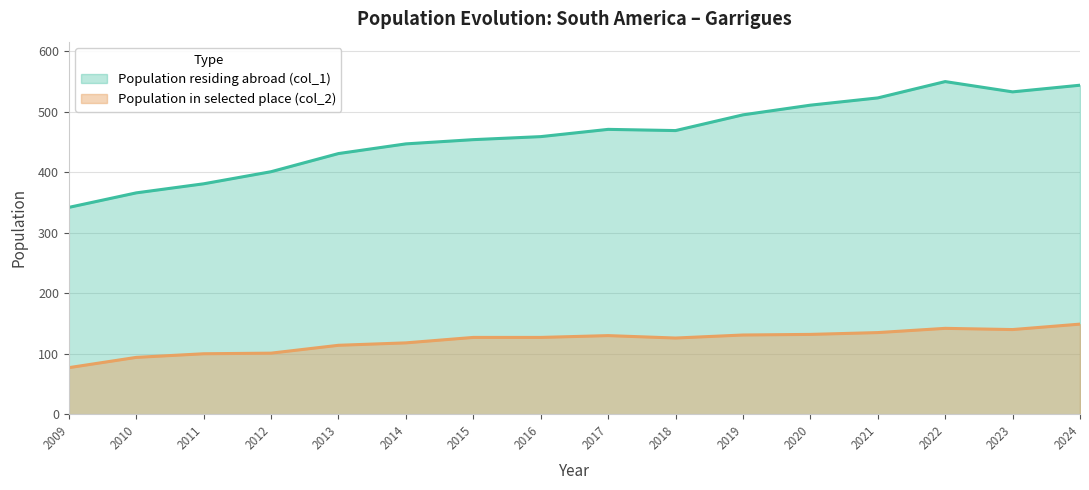

How many data points in Population in selected place (col_2) are above 127?

7